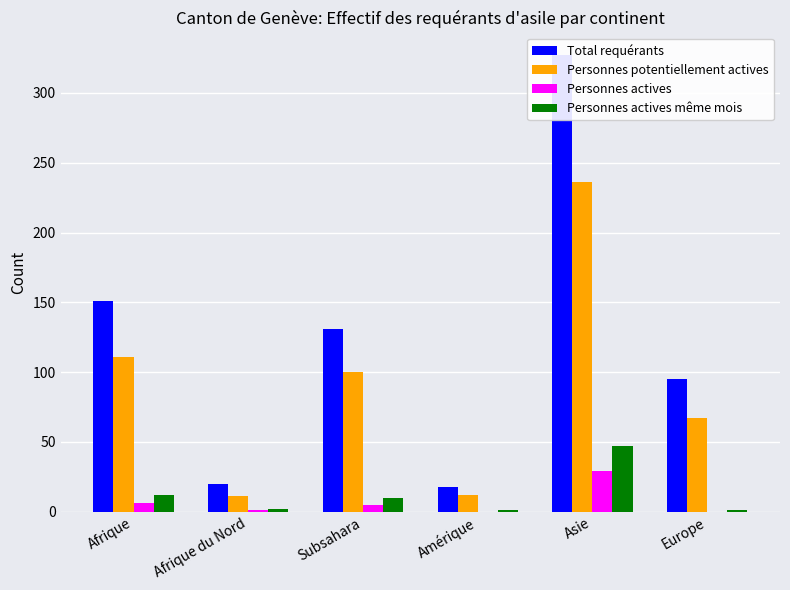

Rank the series by their maximum value, from highest to lowest.

Total requérants, Personnes potentiellement actives, Personnes actives même mois, Personnes actives